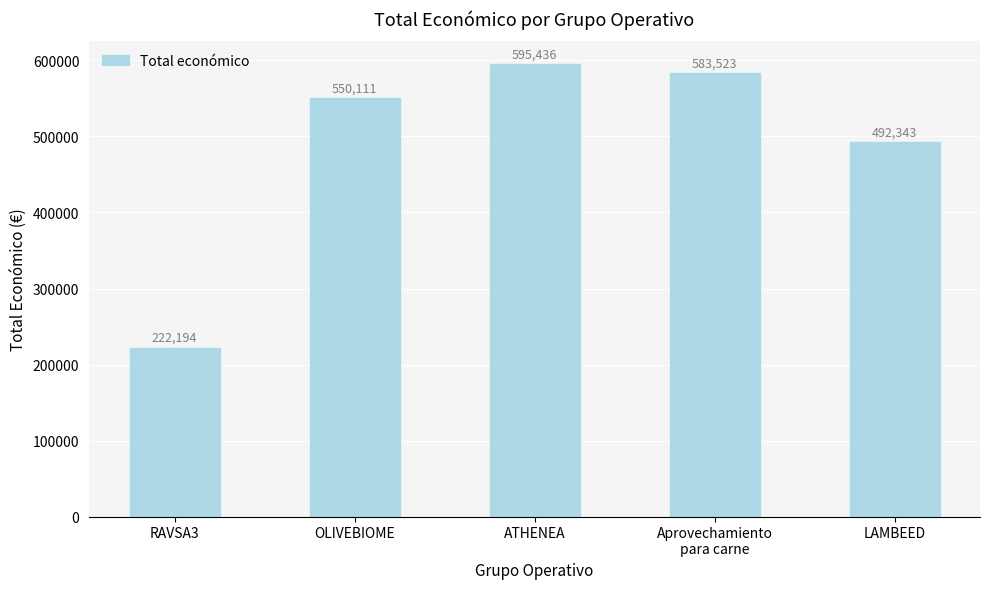

Reading right to left, transcribe all the data shown in this chart.

492343	583523	595436	550111	222194